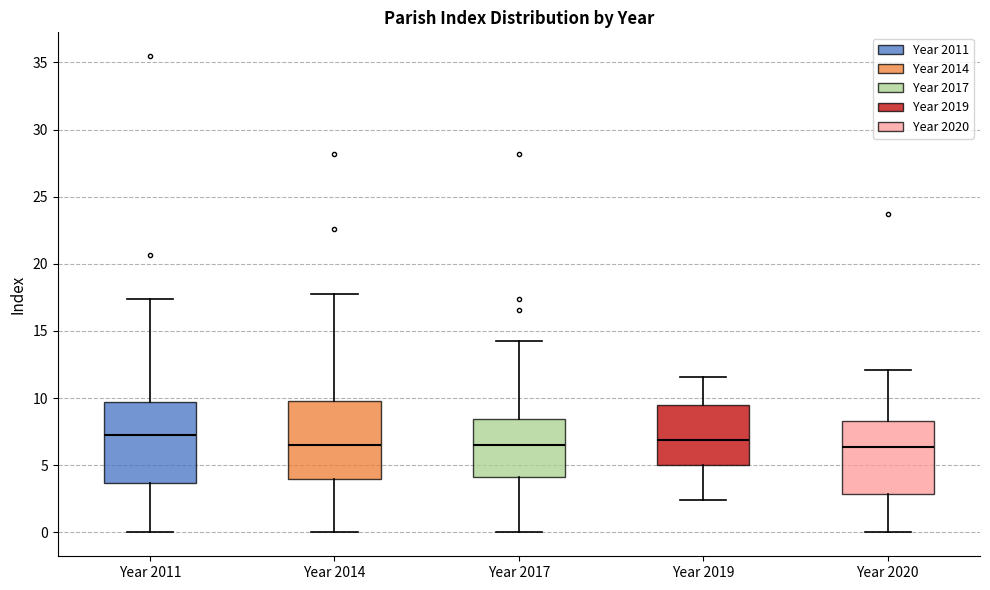

Where is the lower edge of the box for Year 2020 on the y-axis? The values are not printed on the chart, so give them approximately, as read against the axis.

3.0